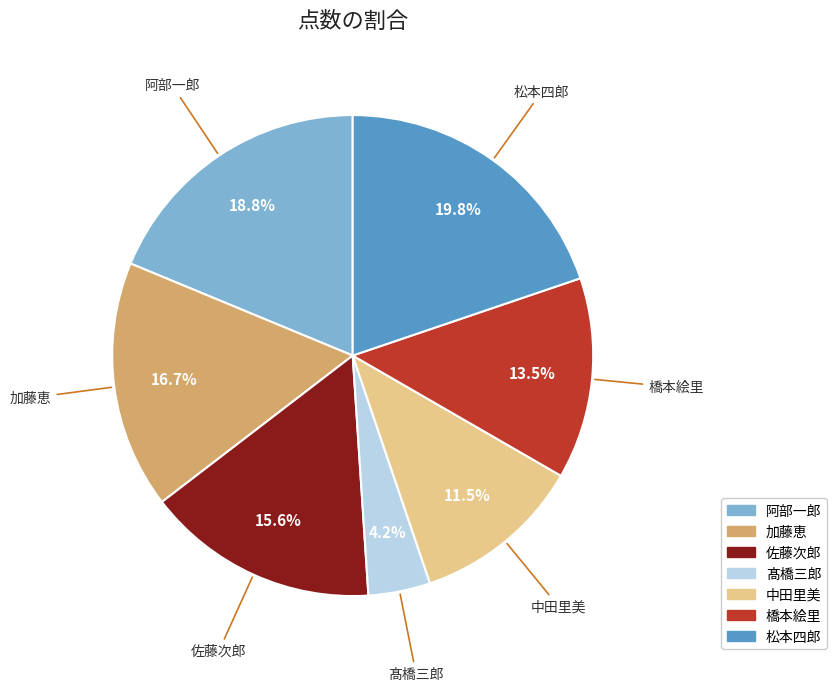

Count the number of slices in the pie.

7